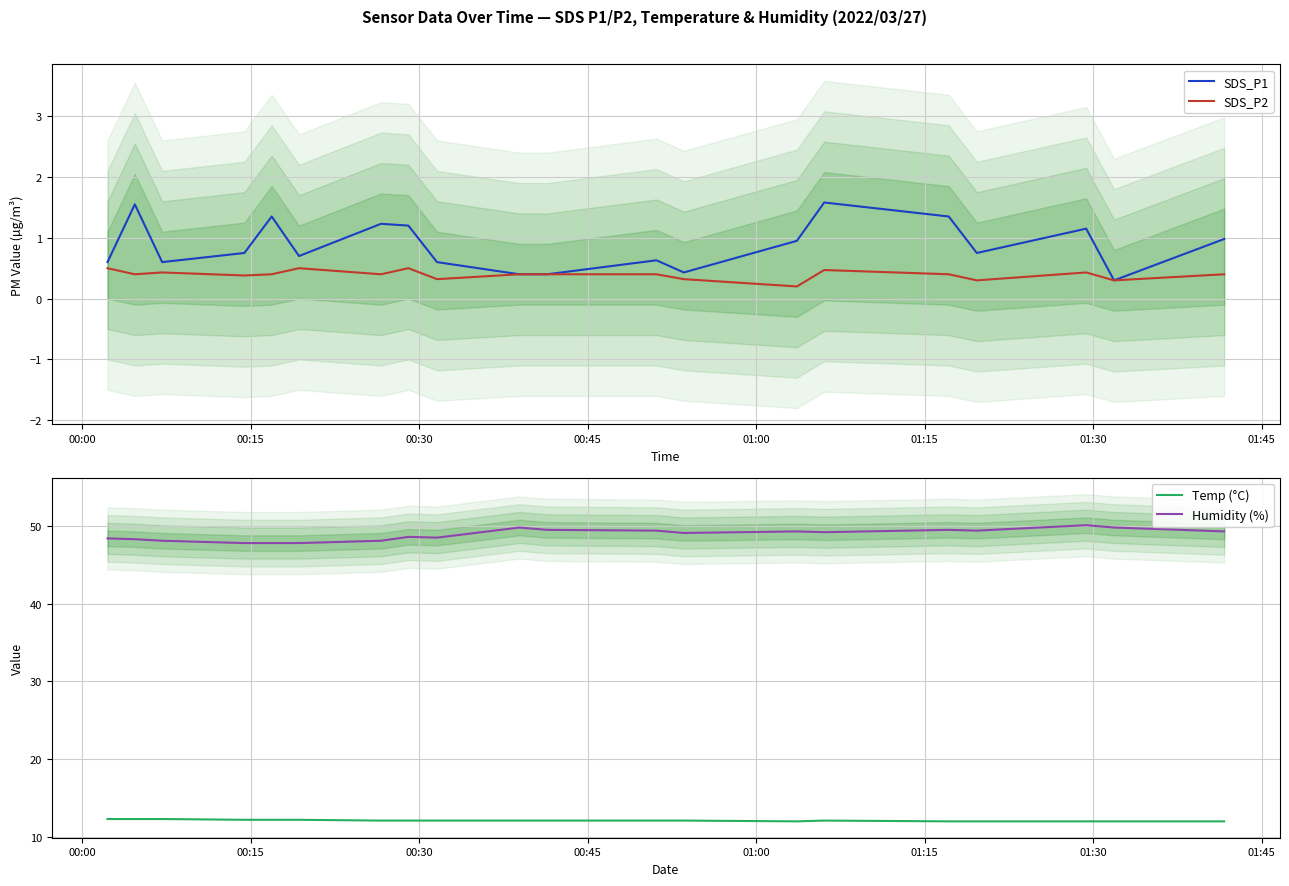

What are all the series names shown in the legend?

SDS_P1, SDS_P2, Temp (°C), Humidity (%)